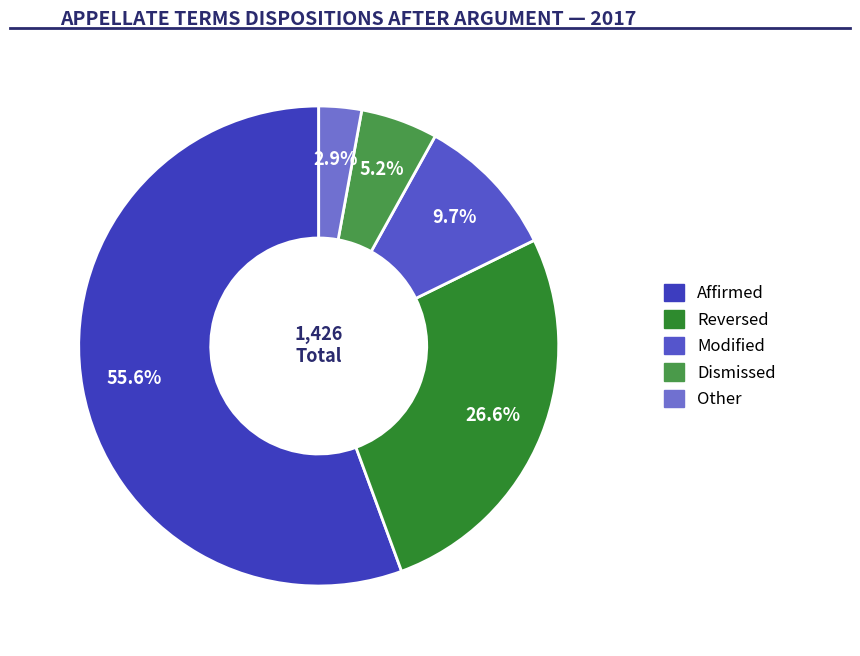

What percentage is the Modified slice, to the nearest percent?

10%